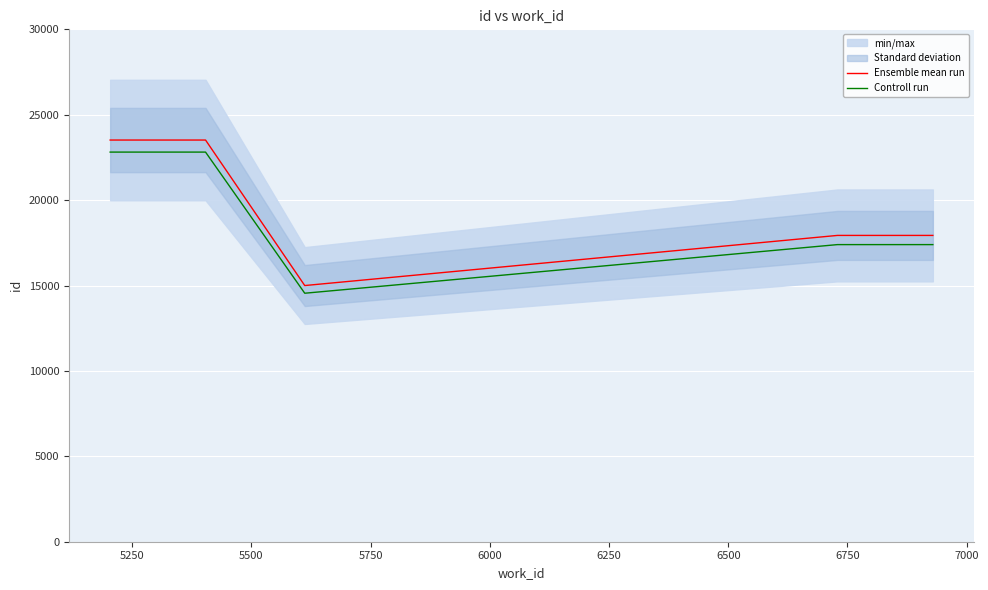

Which series has the largest range (max minus min)?

Ensemble mean run